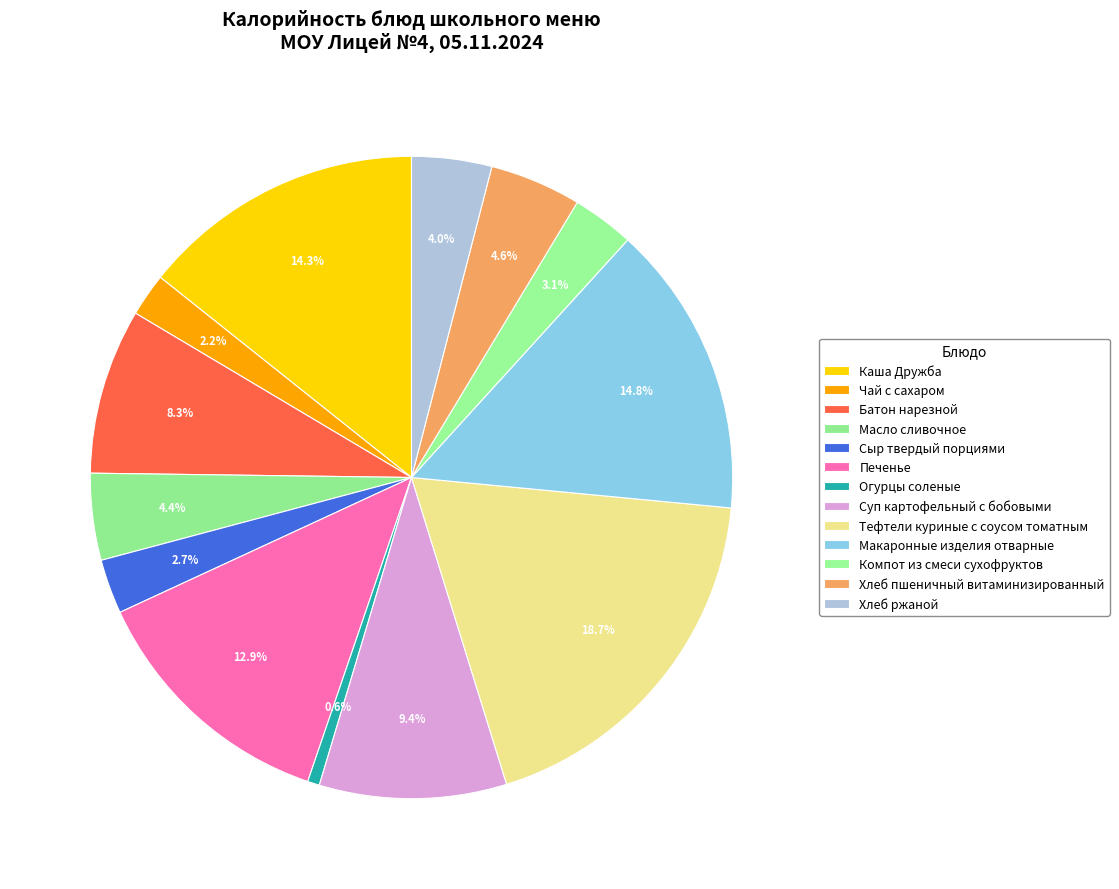

Is the sum of Огурцы соленые and Суп картофельный с бобовыми greater than half?

No